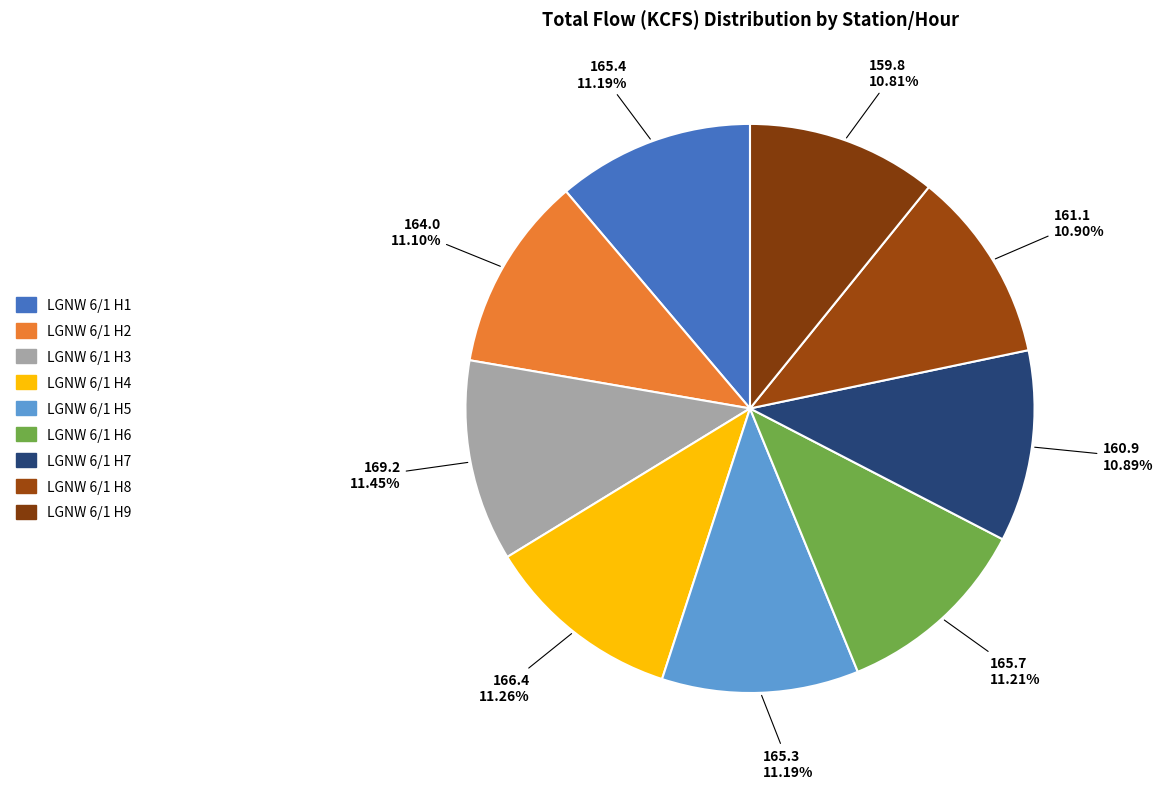

Is there a majority slice in this chart?

No